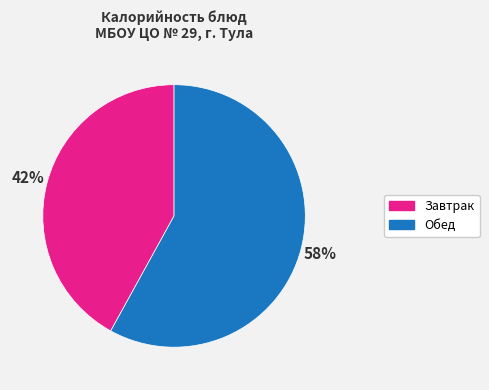

What percentage is the Обед slice, to the nearest percent?

58%